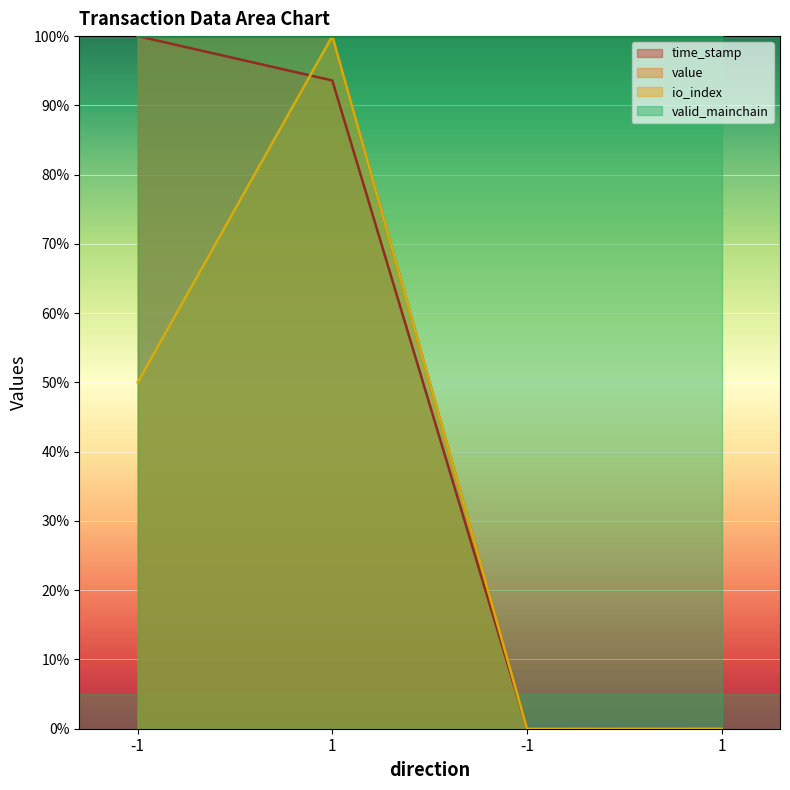

At -1, list the series in order from largest to smallest.

time_stamp, value, io_index